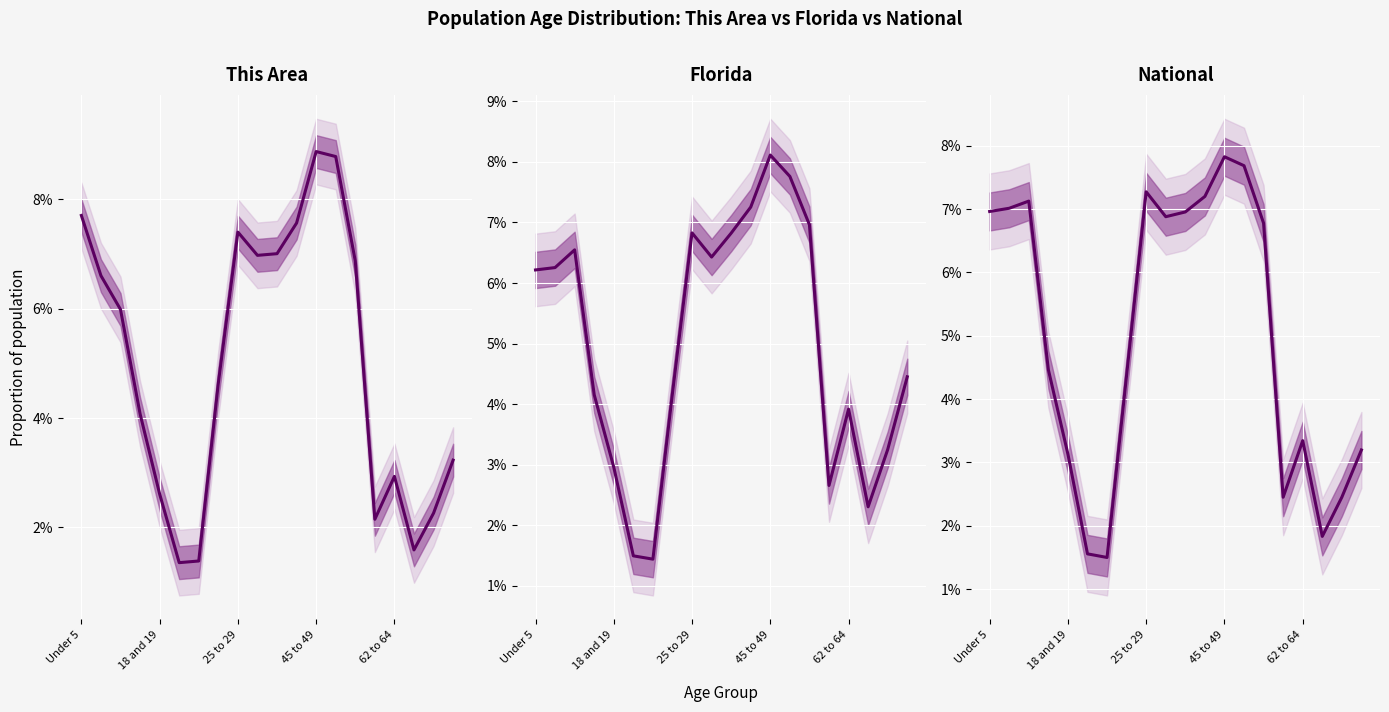

True or false: National and Florida cross at least once.

True